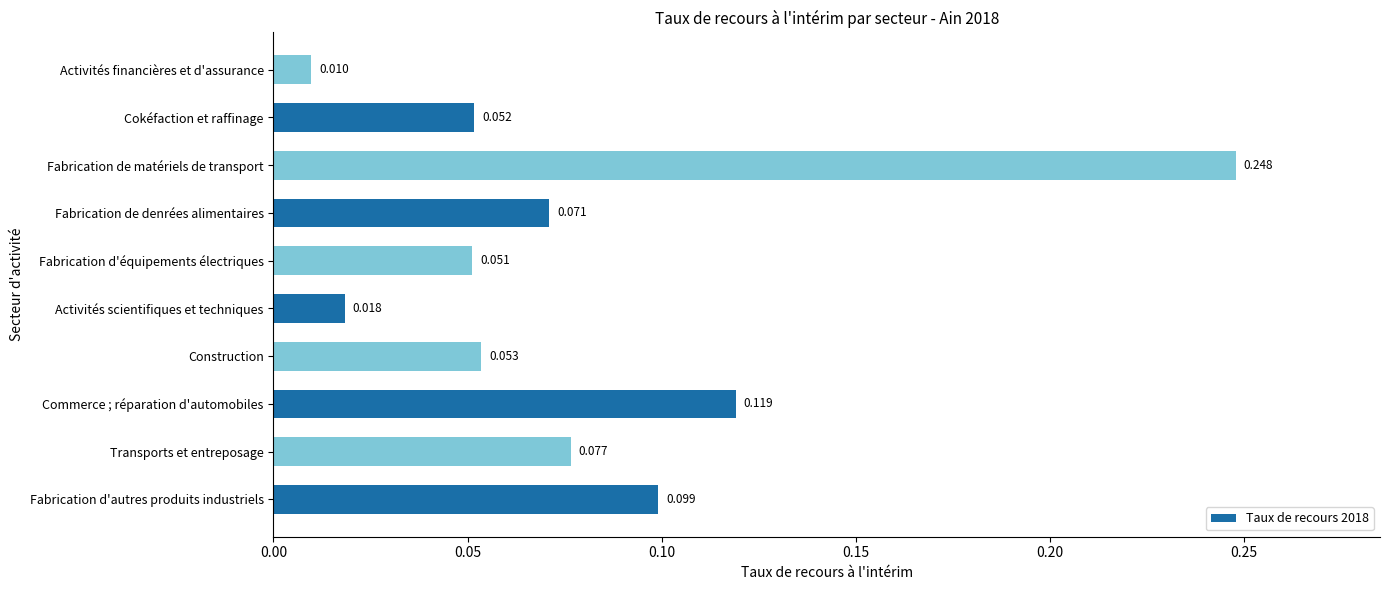

At which category does the chart reach its minimum across all series?

Activités financières et d'assurance